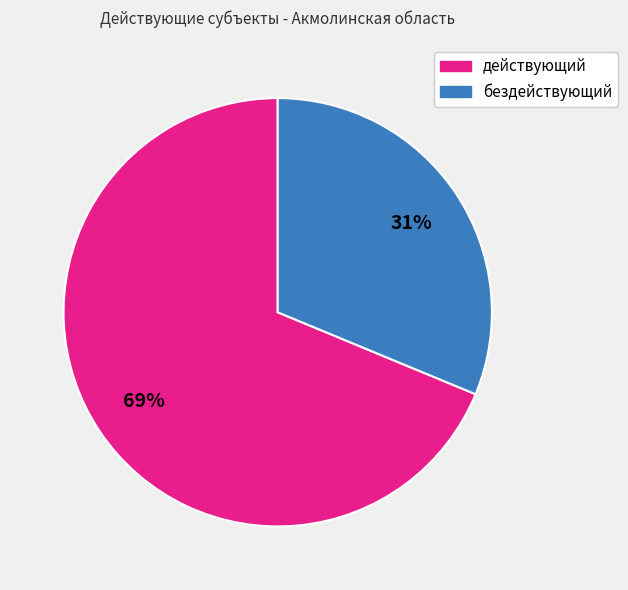

Is it true that бездействующий is 43% of the pie?

False